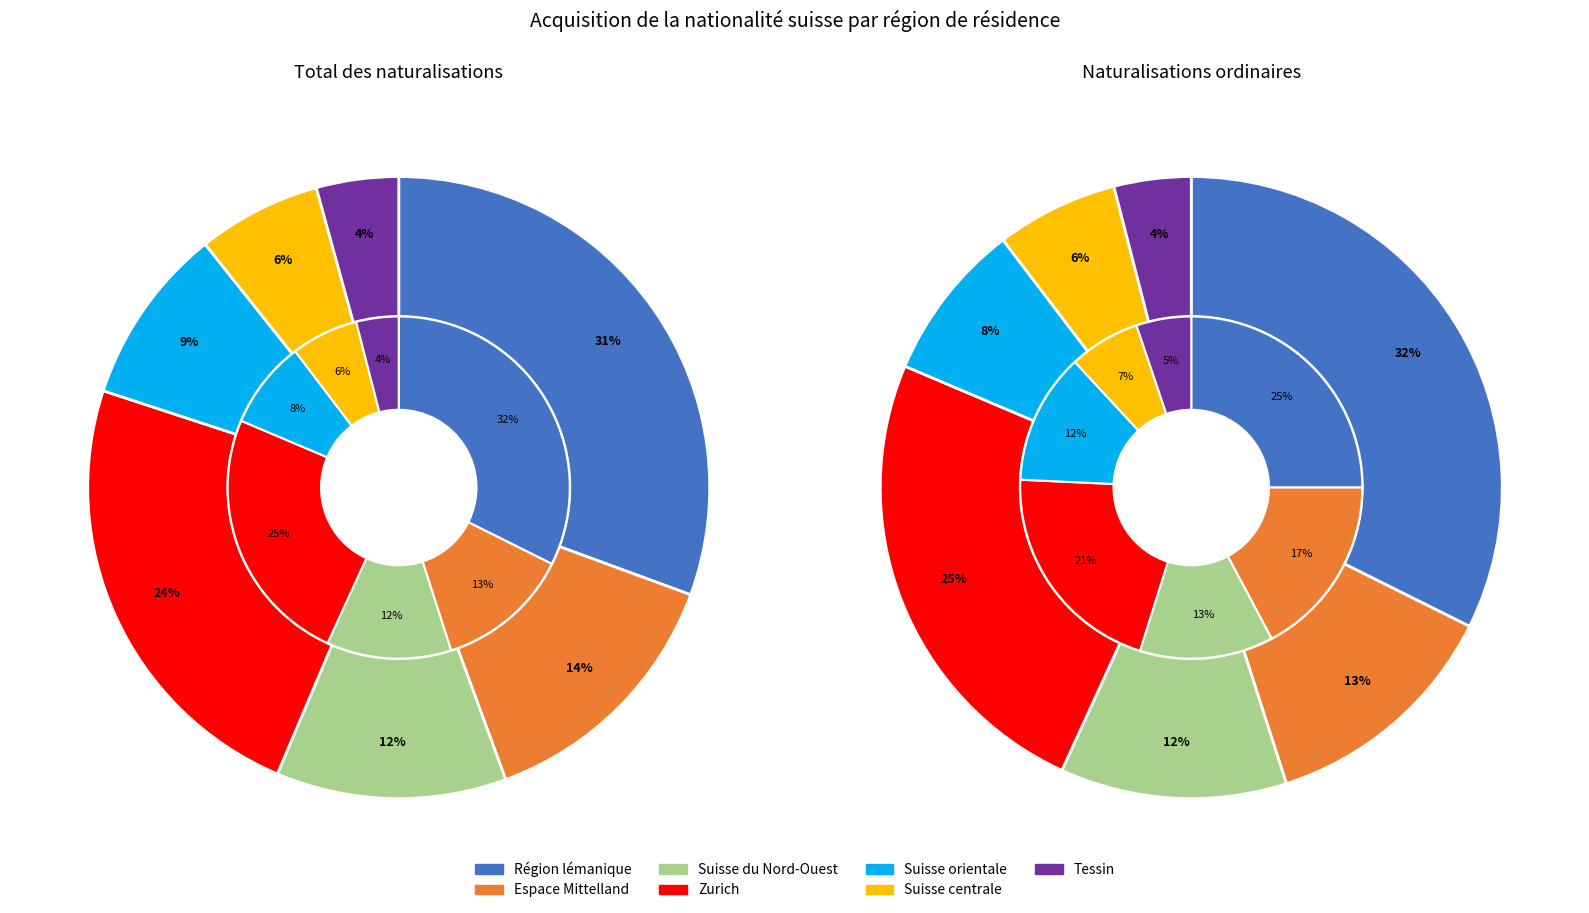

Rank the categories by value from lowest to highest.

Tessin, Suisse centrale, Suisse orientale, Suisse du Nord-Ouest, Espace Mittelland, Zurich, Région lémanique